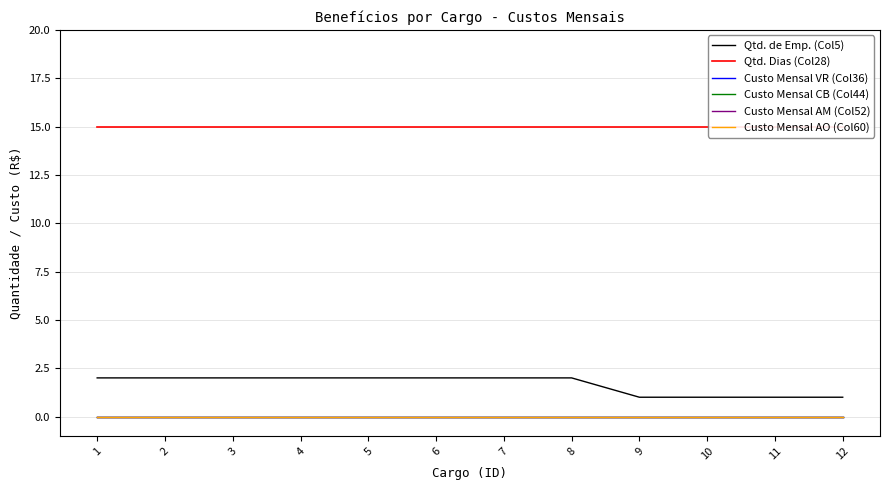

Is it true that Custo Mensal AM (Col52) equals 0 at 9?

True